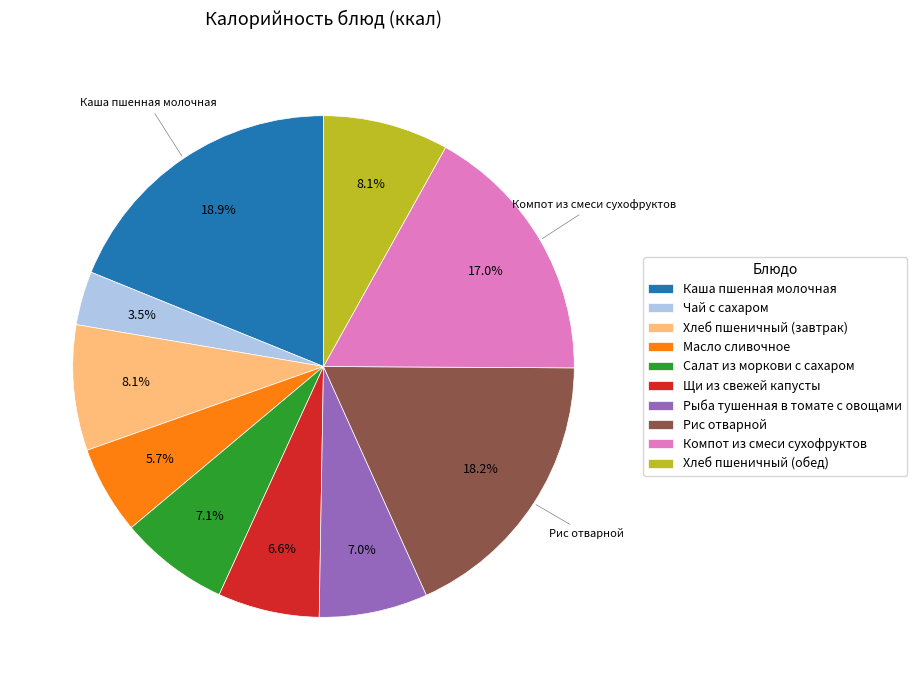

To the nearest percent, what is the difference between the largest and smallest slice percentages?

15%